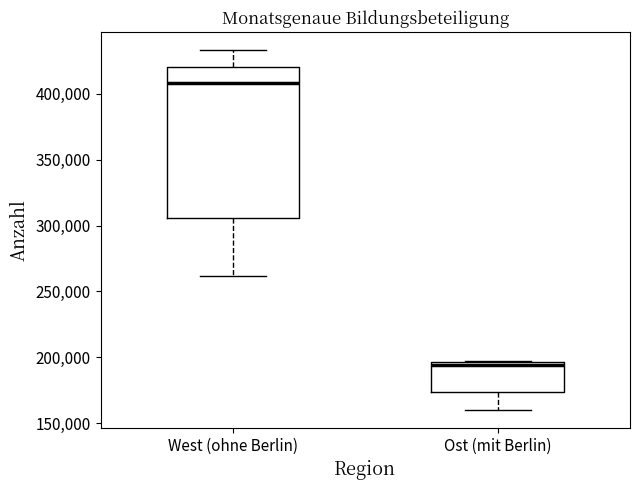

Reading left to right, transcribe this box plot: for each box, give where its median line is, the range the box spans, and where its two whiskers end, as read against the y-axis. The values are not printed on the chart, so give them approximately, as read against the axis.

West (ohne Berlin): median 410000, box 305000 to 420000, whiskers 260000 to 435000
Ost (mit Berlin): median 195000 (just below the box's upper edge), box 175000 to 195000, whiskers 160000 to 195000